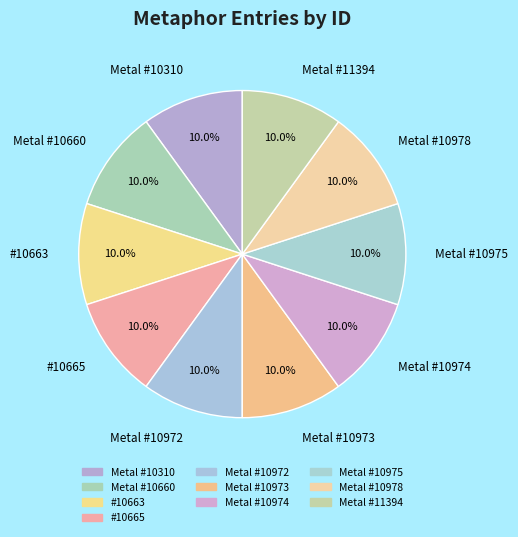

Does any single category account for the majority?

No